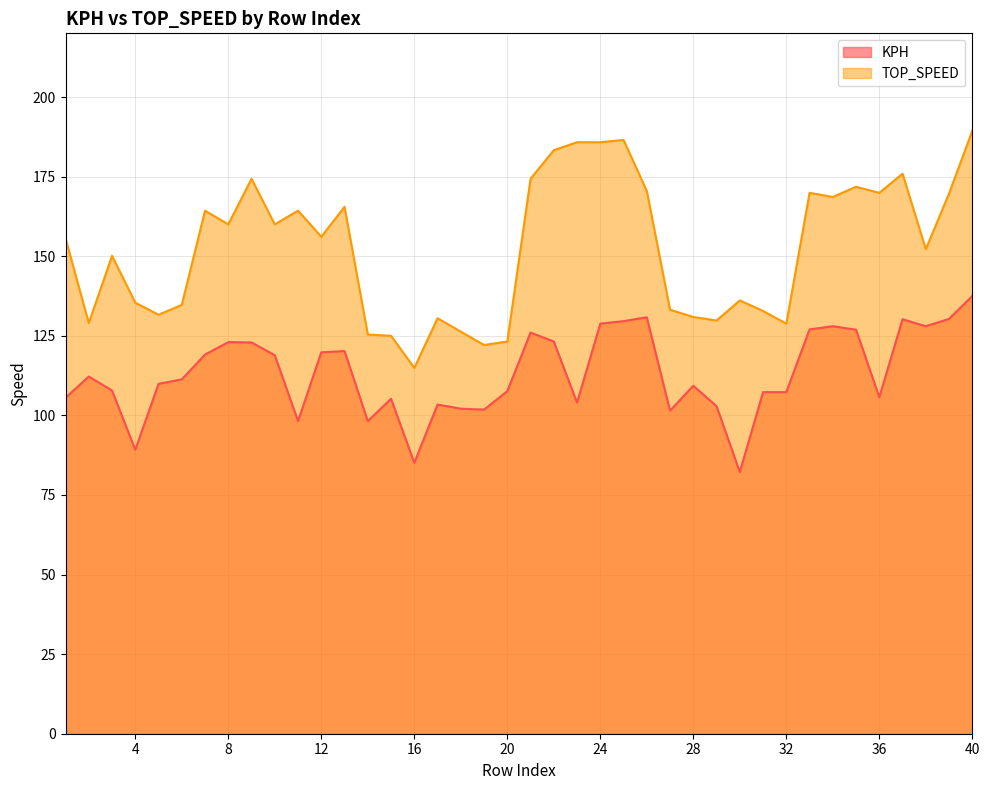

How many data points in TOP_SPEED are less than 156?

20